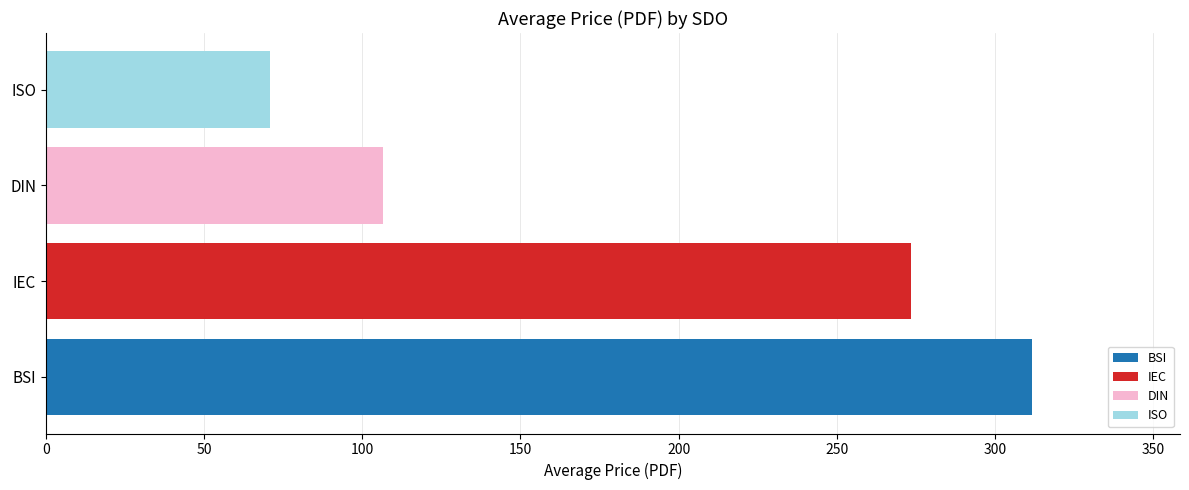

Between IEC and BSI, which is larger?

BSI